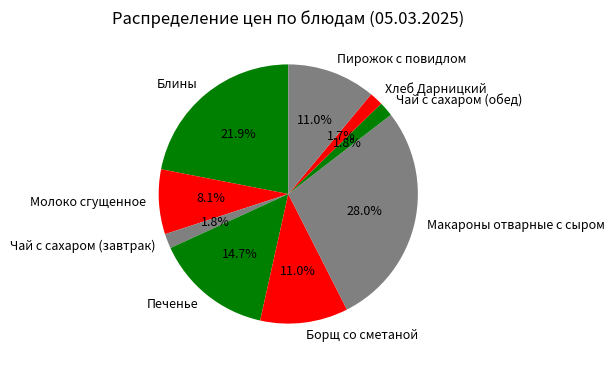

What percentage is the Пирожок с повидлом slice, to the nearest percent?

11%